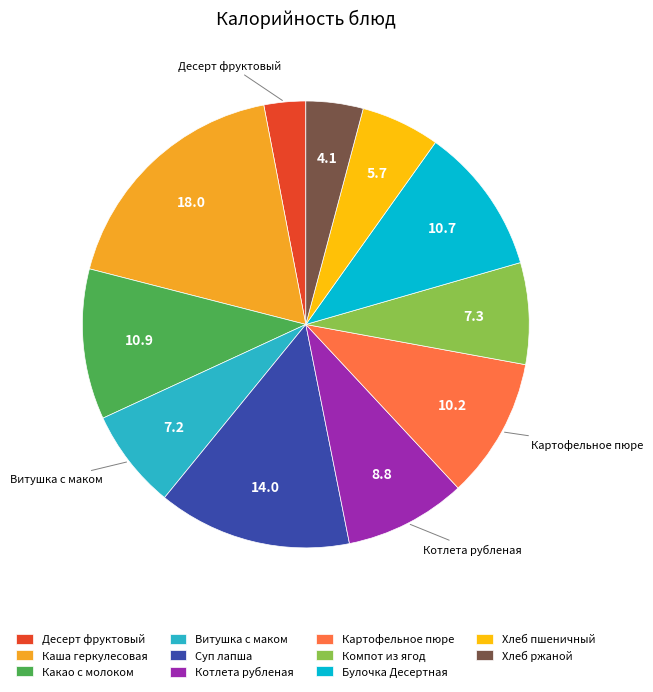

Is there any slice that represents more than half of the pie?

No